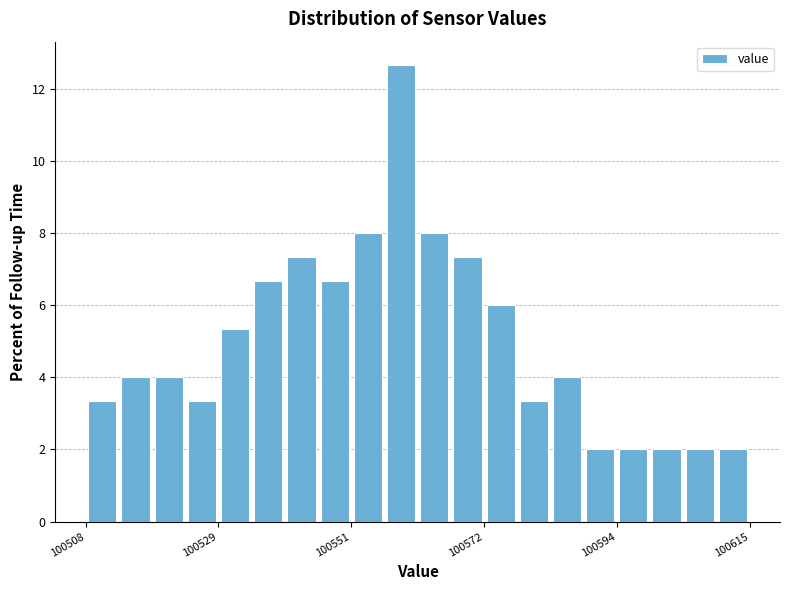

Read against the x-axis, roughly where is the centre of the tallest bar?

100560